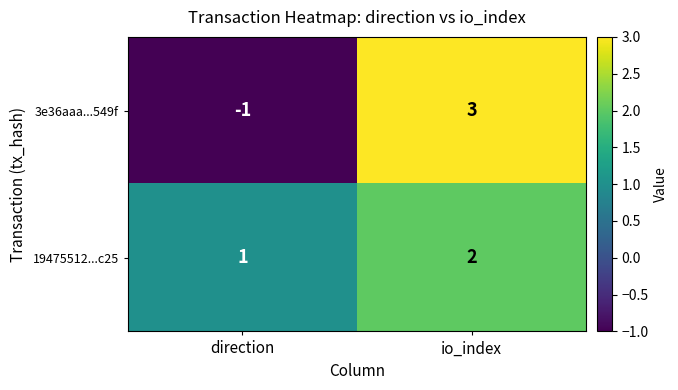

Rank the series by their maximum value, from highest to lowest.

3e36aaa...549f, 19475512...c25